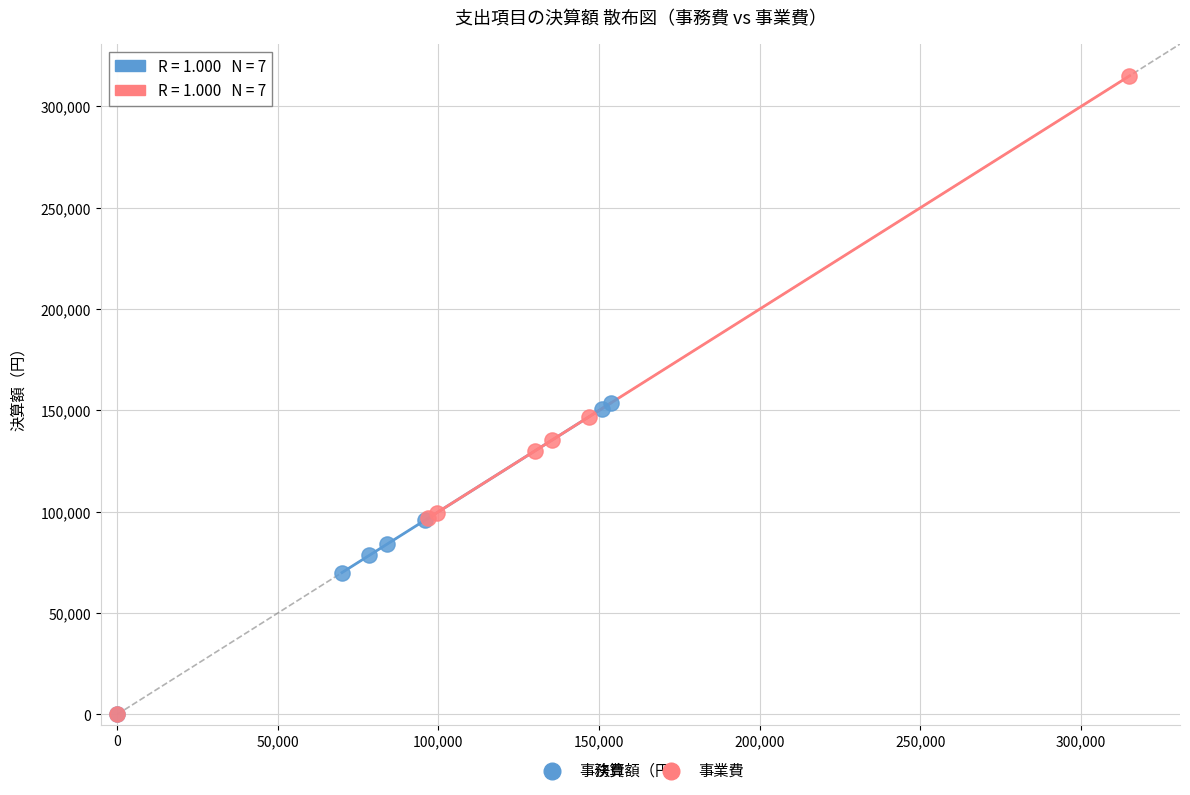

Which series has the largest Y range (max minus min)?

事業費